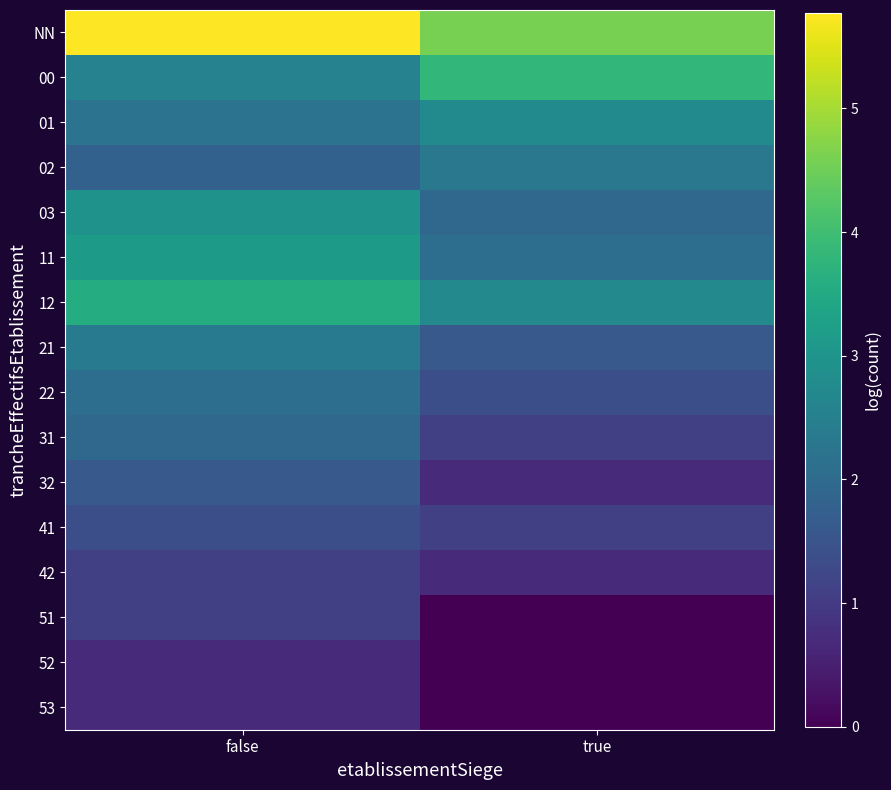

What is the maximum value shown in the chart?

5.8